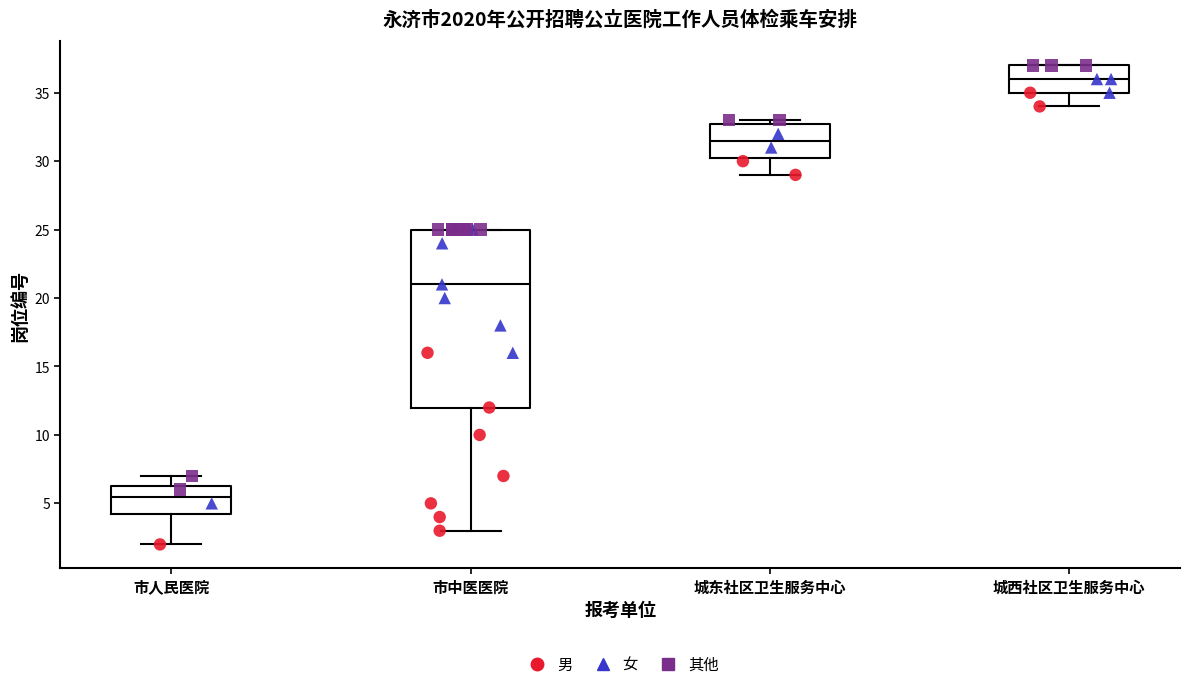

Which box has the highest median line?

城西社区卫生服务中心